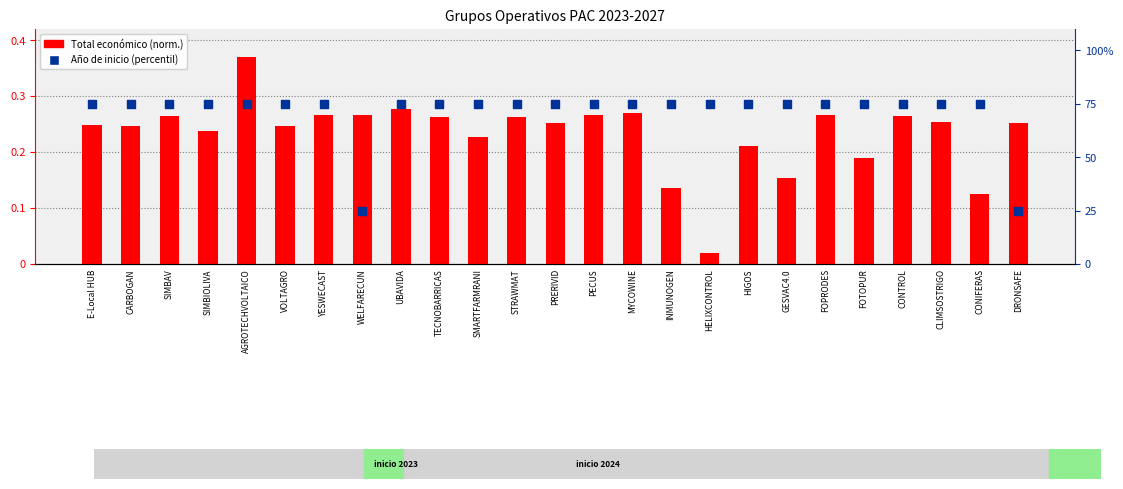

Which series has the largest total across all categories?

Año de inicio